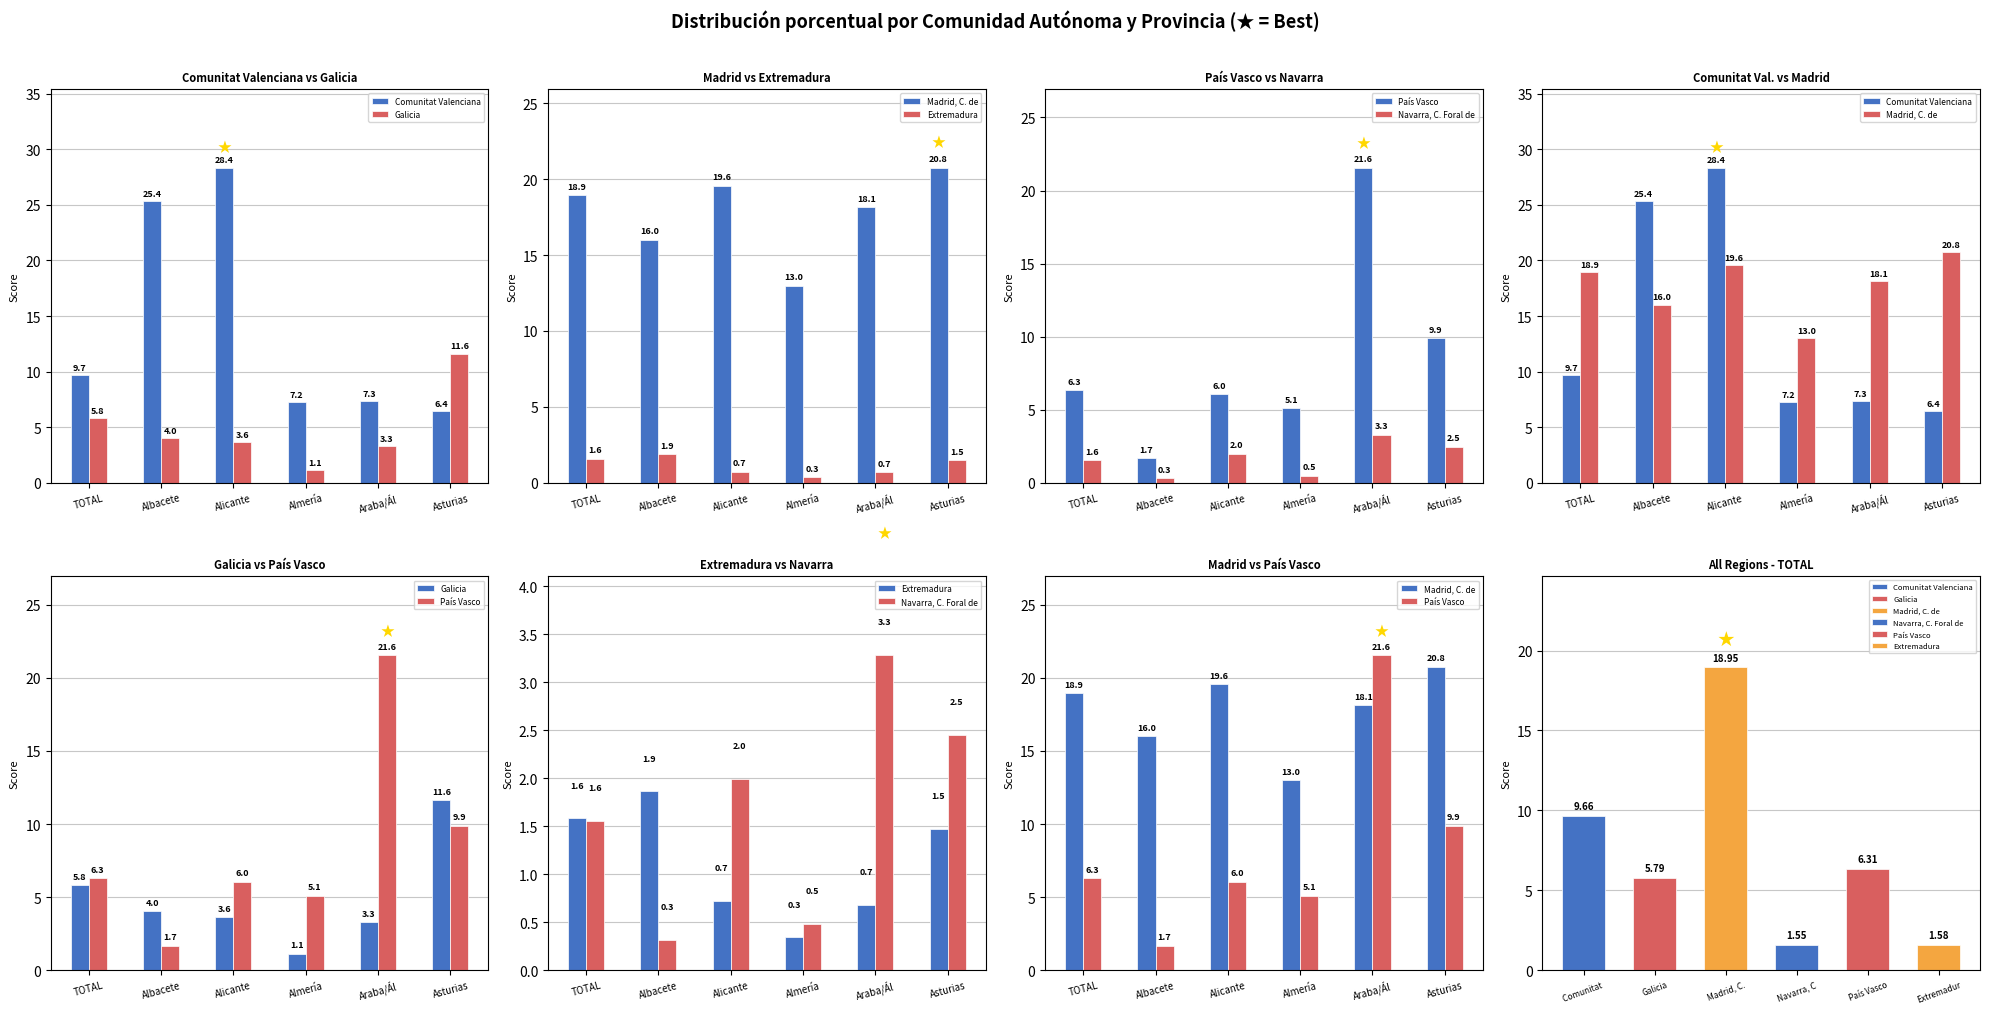

Which category has the lowest value in the Galicia series?

Almería